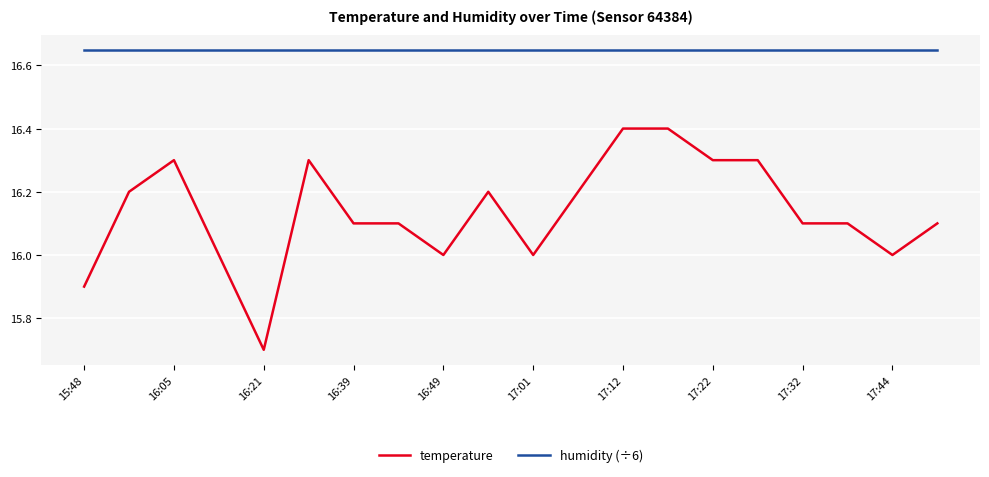

True or false: temperature and humidity (÷6) cross at least once.

False